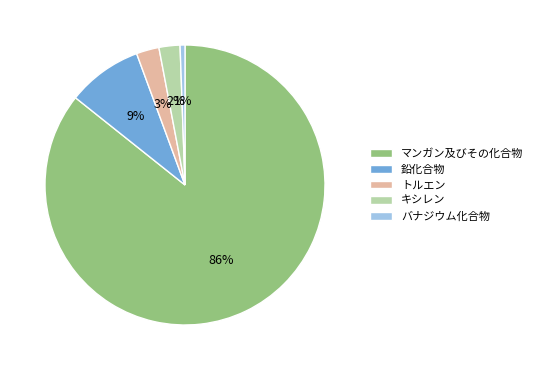

How many slices are in this pie chart?

5